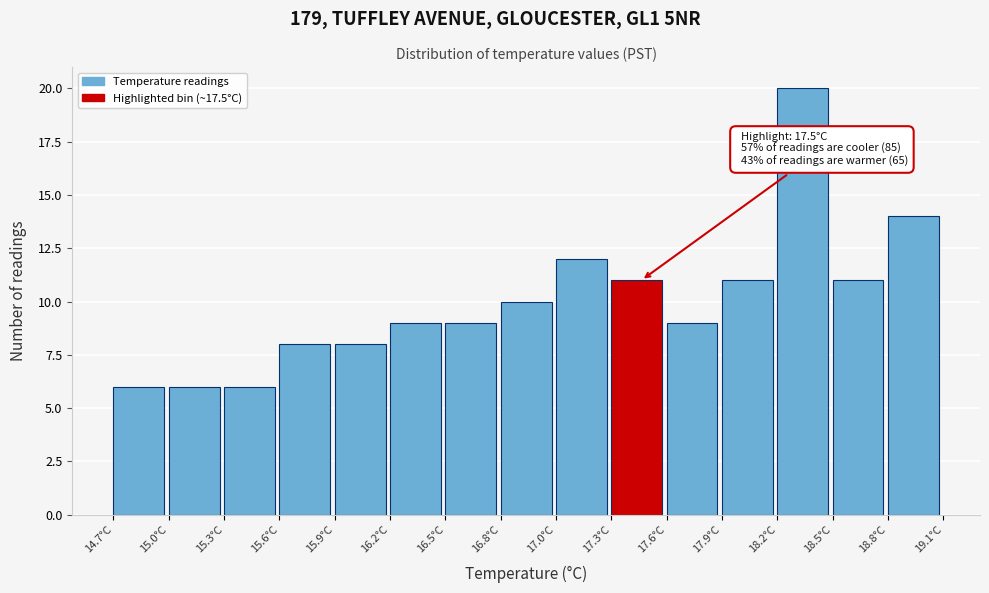

Over which range of the x-axis is the bar tallest?

18.20 to 18.50